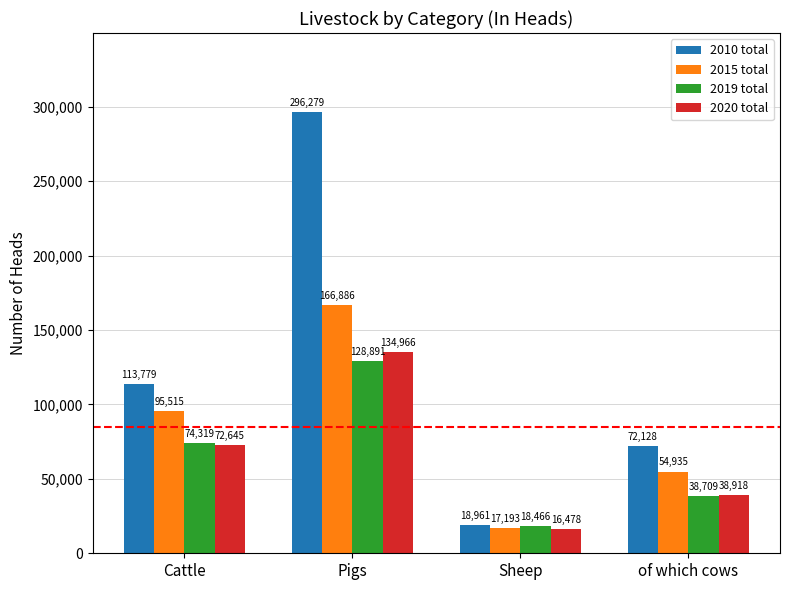

What is the greatest value displayed?

296279